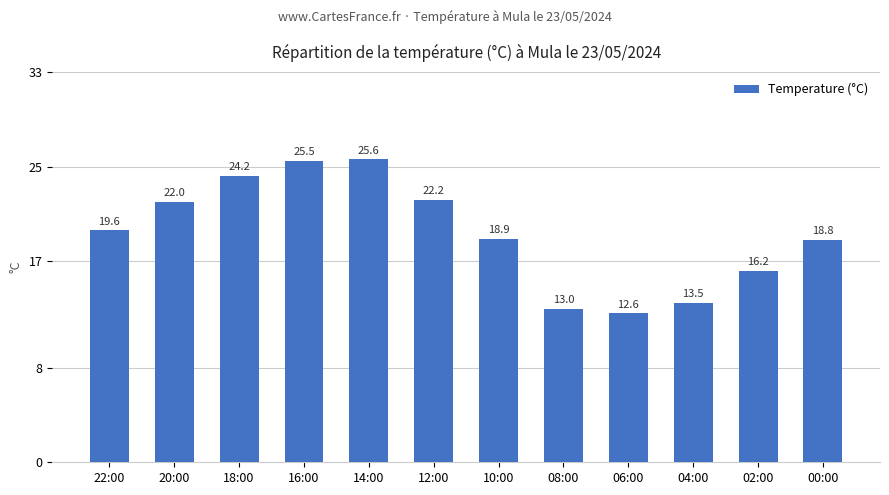

Reading left to right, what are all the values shown in this chart?

19.6	22.0	24.2	25.5	25.6	22.2	18.9	13.0	12.6	13.5	16.2	18.8